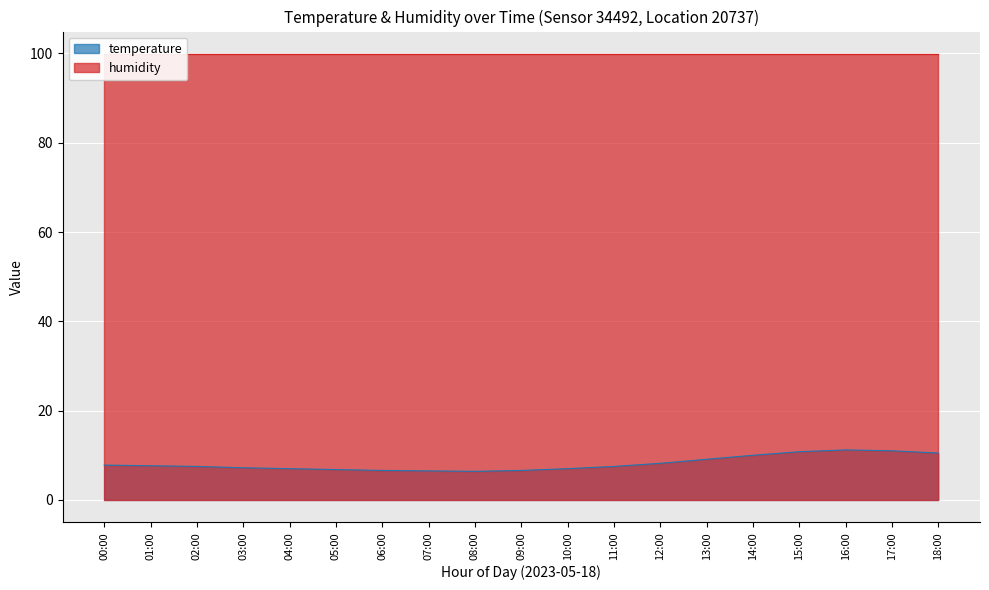

The value of temperature at 07:00 is 6.5. True or false?

True